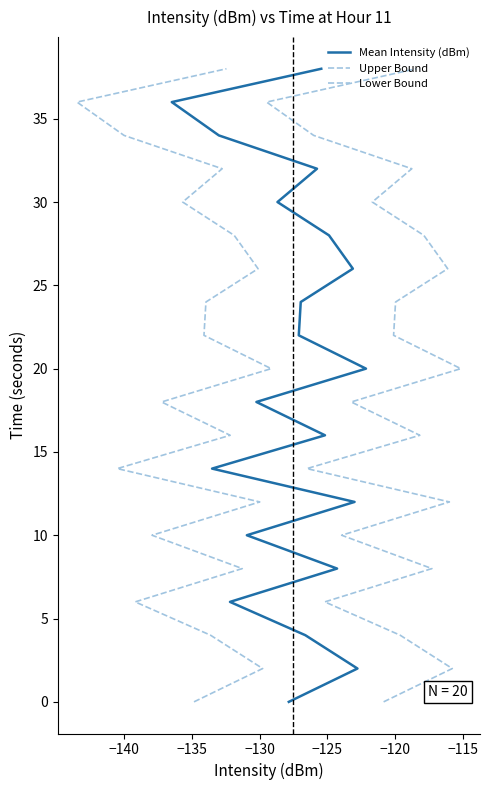

Is it true that Upper Bound equals 17 at −115?

False